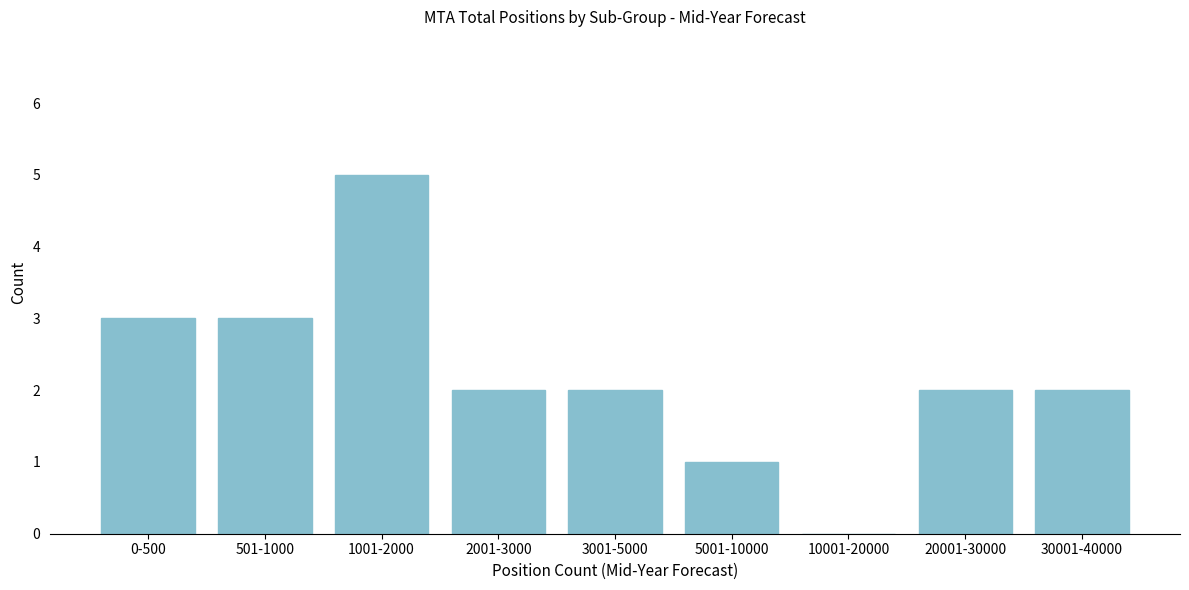

Reading right to left, list all the values displayed in this chart.

30001-40000=2	20001-30000=2	10001-20000=0	5001-10000=1	3001-5000=2	2001-3000=2	1001-2000=5	501-1000=3	0-500=3